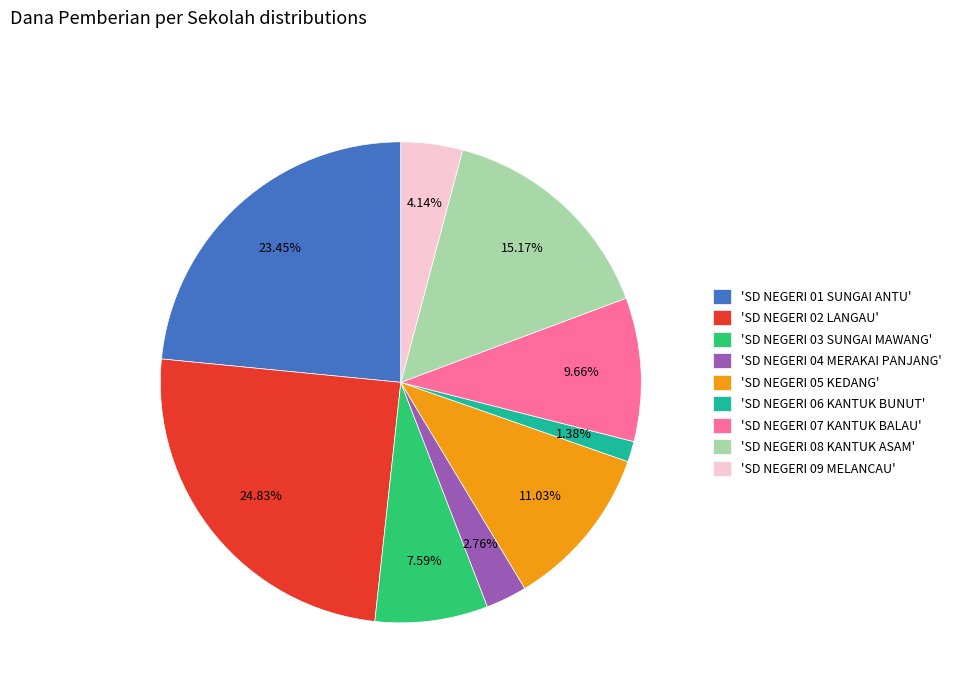

Approximately how many times larger is the value at 'SD NEGERI 01 SUNGAI ANTU' compared to 'SD NEGERI 03 SUNGAI MAWANG'?

3.1